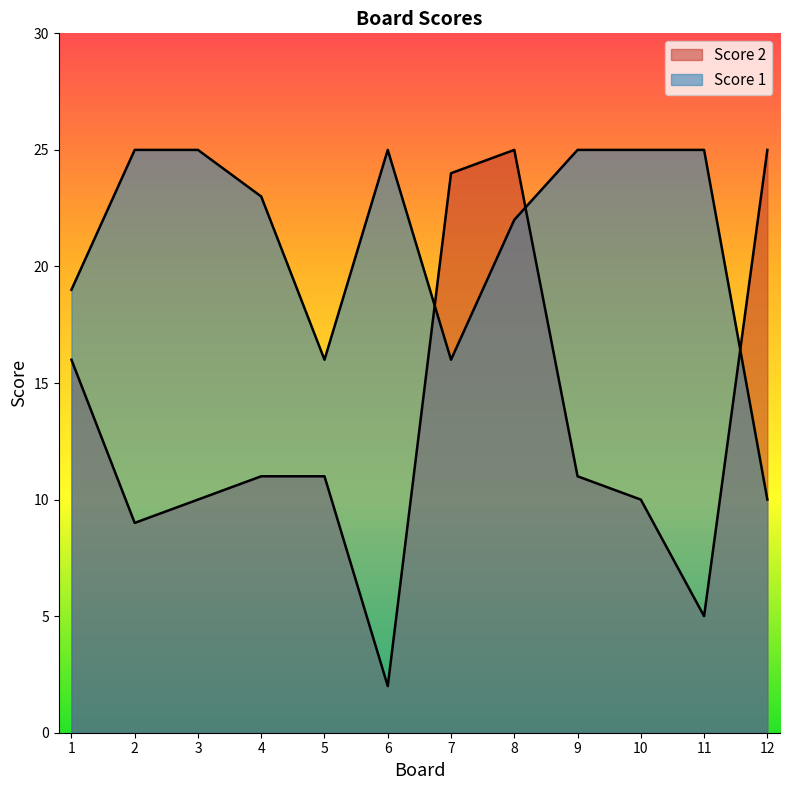

At how many categories does at least one series exceed 21?

10